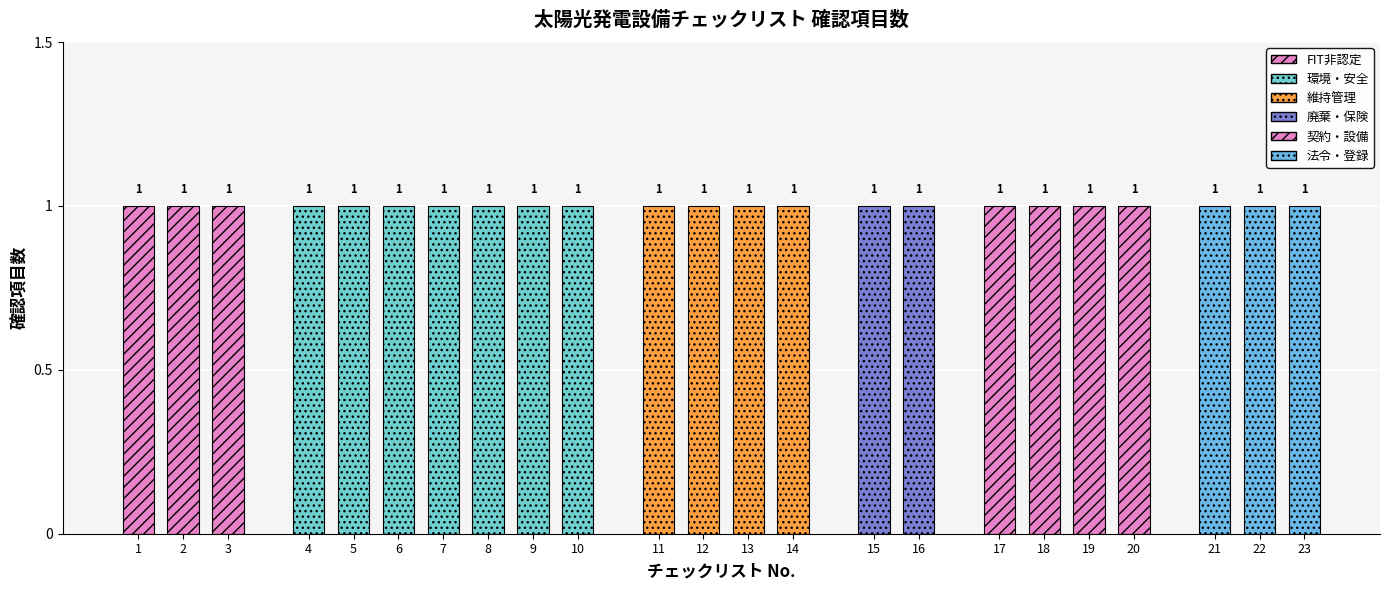

True or false: 太陽光発電設備 has a value of 3 at 5.

False